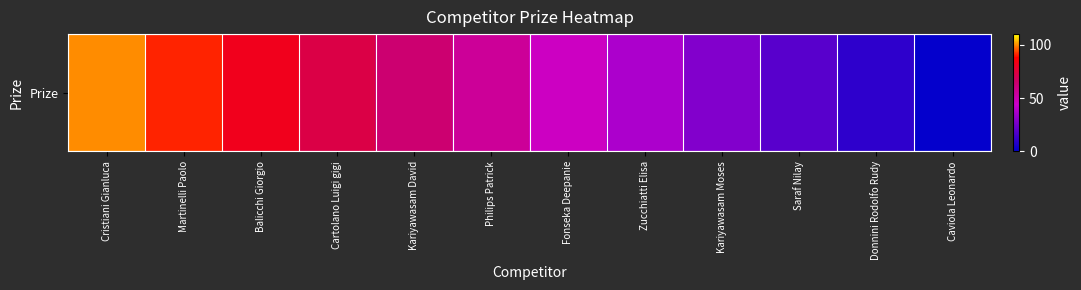

Reading left to right, transcribe all the data shown in this chart.

Cristiani Gianluca=100	Martinelli Paolo=91	Balicchi Giorgio=82	Cartolano Luigi gigi=73	Kariyawasam David=64	Philips Patrick=55	Fonseka Deepanie=46	Zucchiatti Elisa=37	Kariyawasam Moses=28	Saraf Nilay=19	Donnini Rodolfo Rudy=10	Caviola Leonardo=1